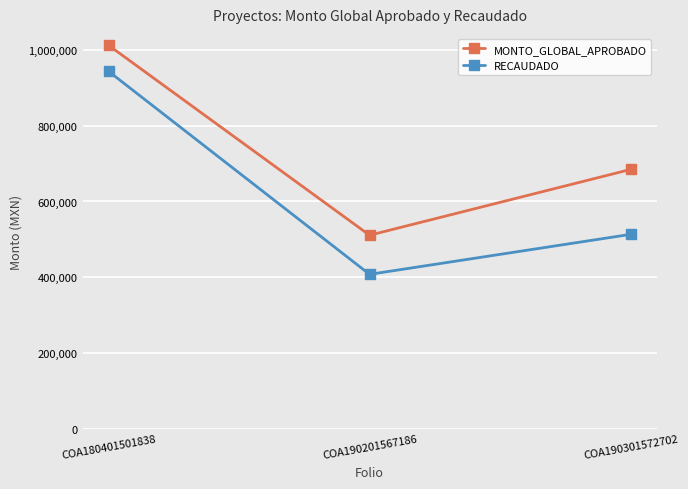

What is the average value of the RECAUDADO series?

621412.9